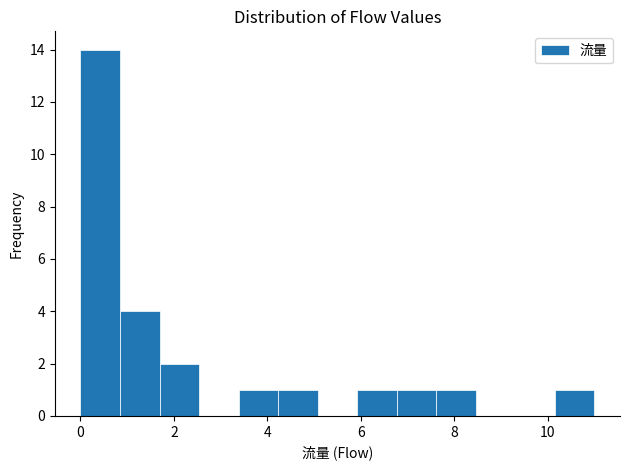

Which range on the x-axis has the tallest bar?

0.0 to 0.8